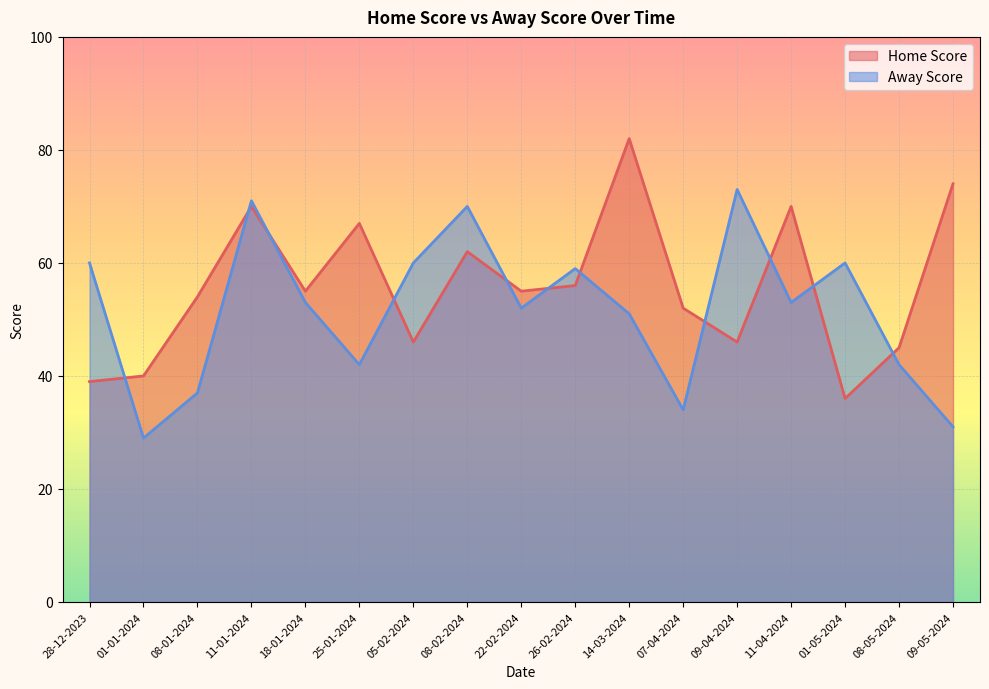

How many categories are shown in the chart?

17